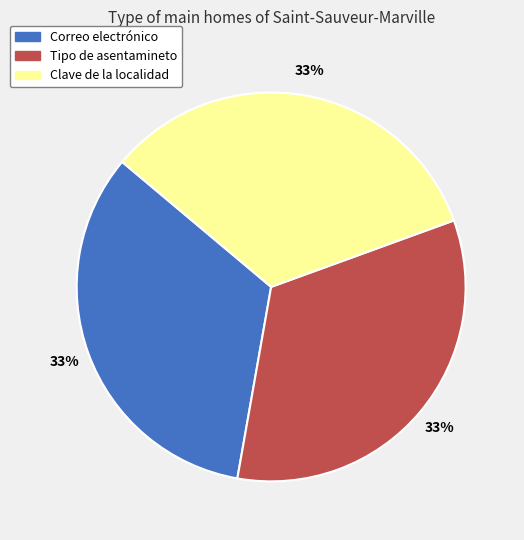

Is there a majority slice in this chart?

No